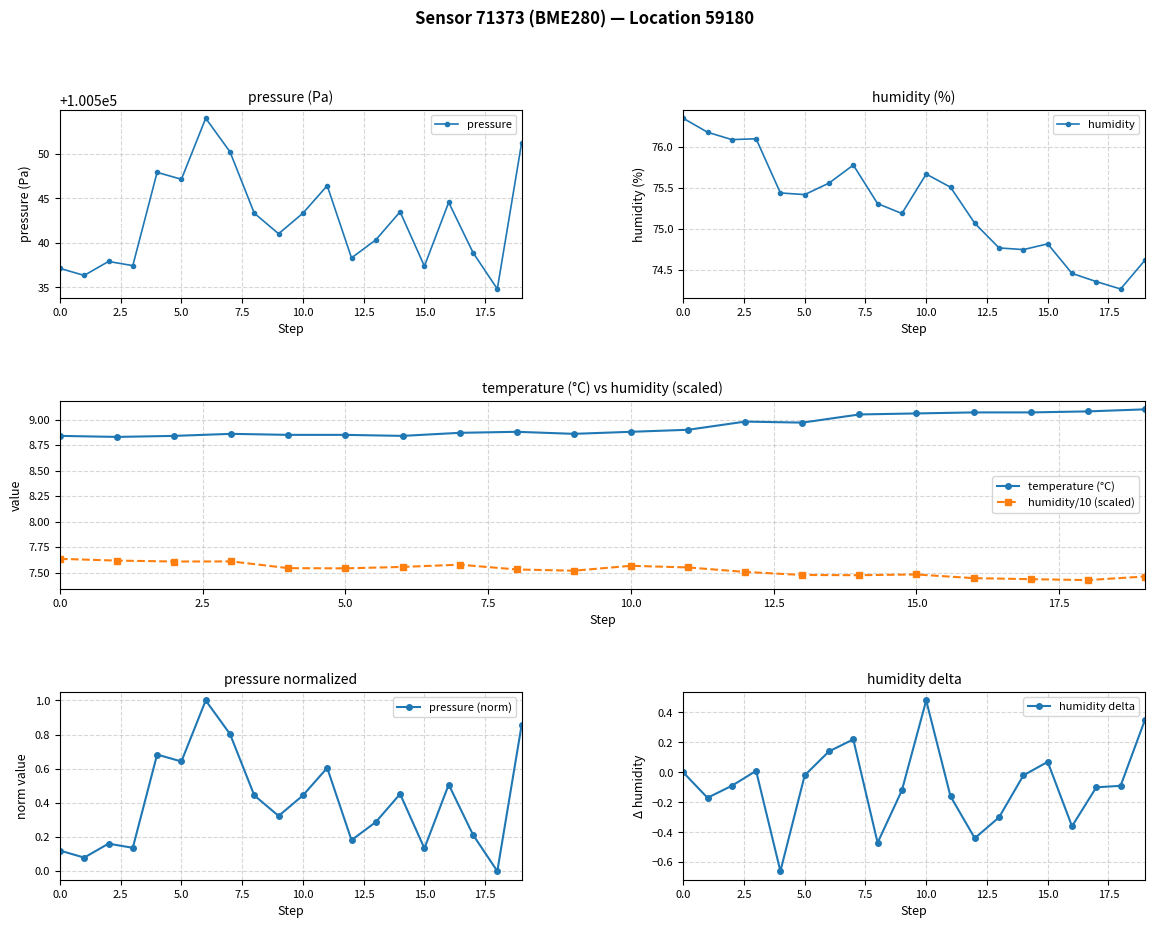

True or false: humidity/10 (scaled) and humidity delta intersect in this chart.

False